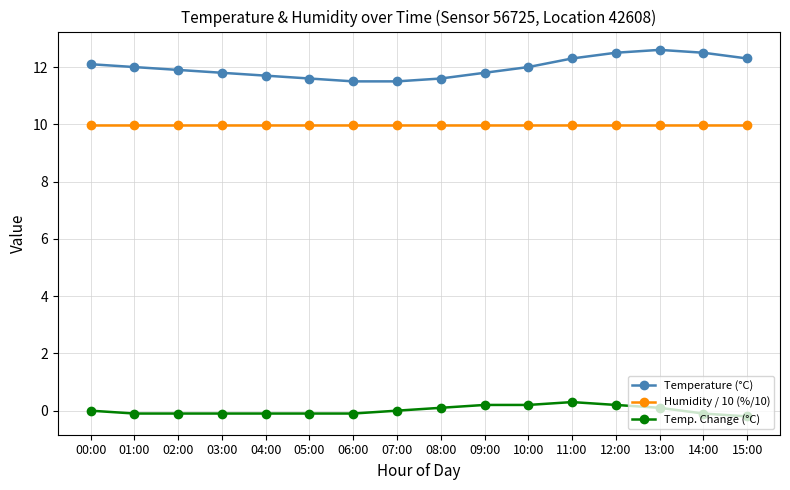

List the series in order of their peak value, highest first.

Temperature (°C), Humidity / 10 (%/10), Temp. Change (°C)